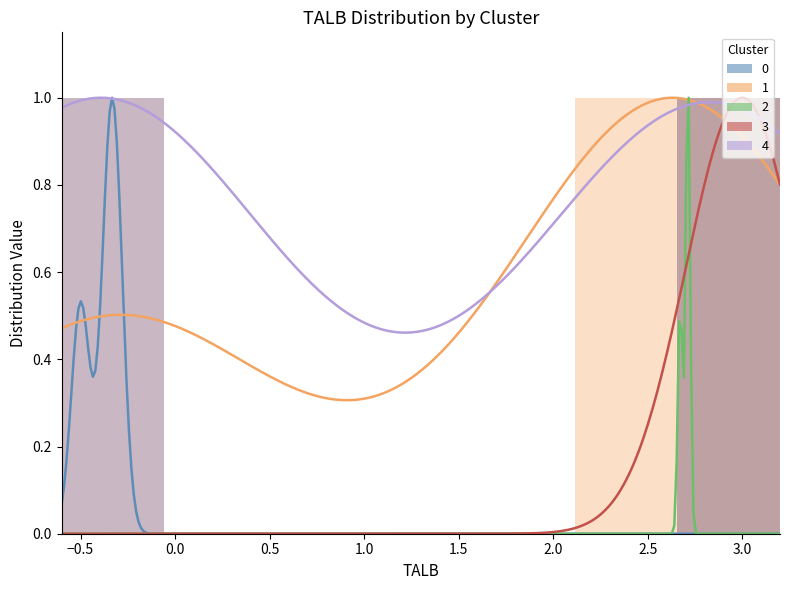

What is the average value of the Cluster 3 series?

0.1